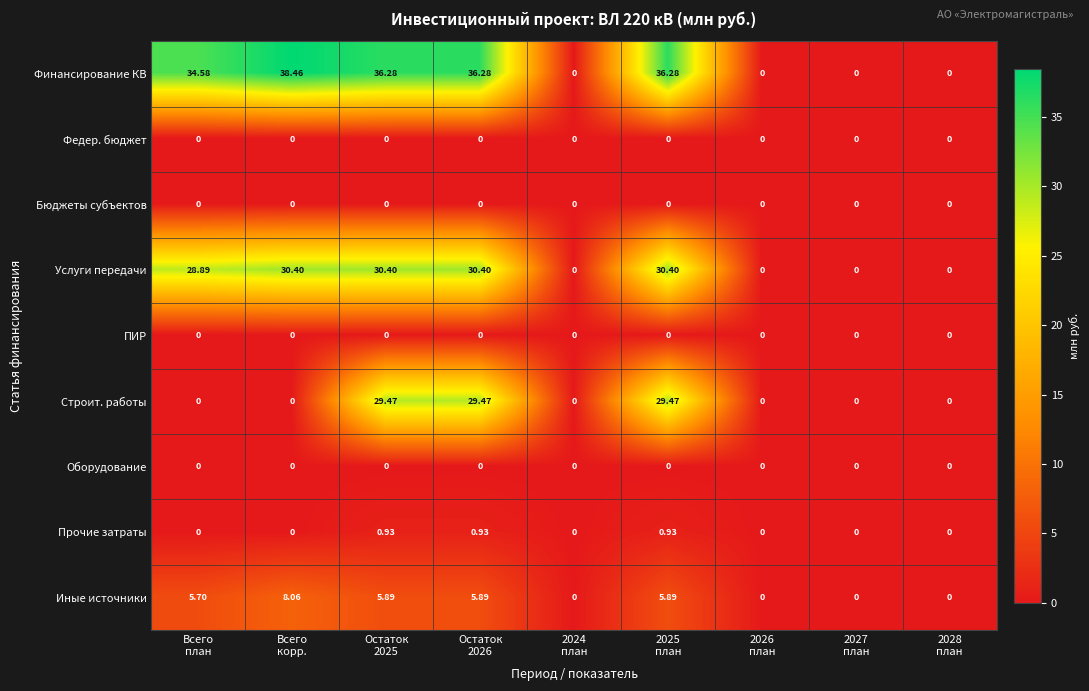

Which series has the largest total across all categories?

Финансирование КВ